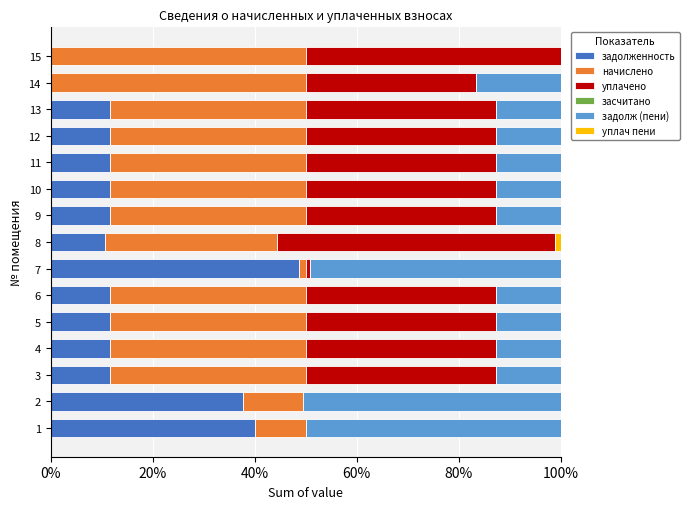

What is the sum of the задолженность values at 11 and 6?

23.2